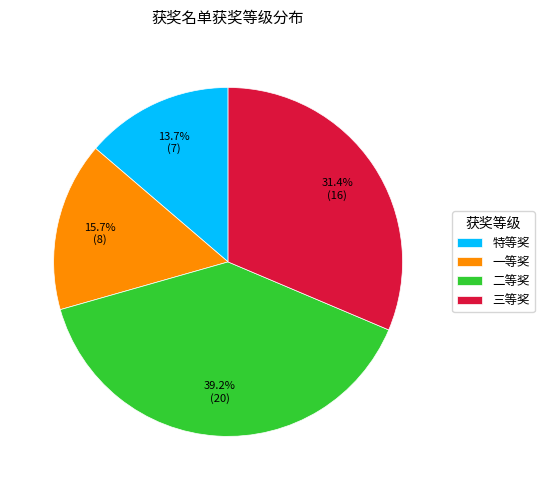

Combined, what portion of the pie is 特等奖 and 三等奖?

45.1%